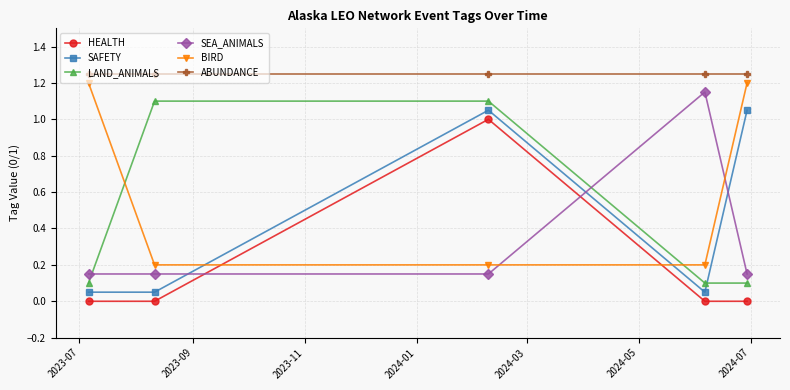

True or false: LAND_ANIMALS and ABUNDANCE cross at least once.

False